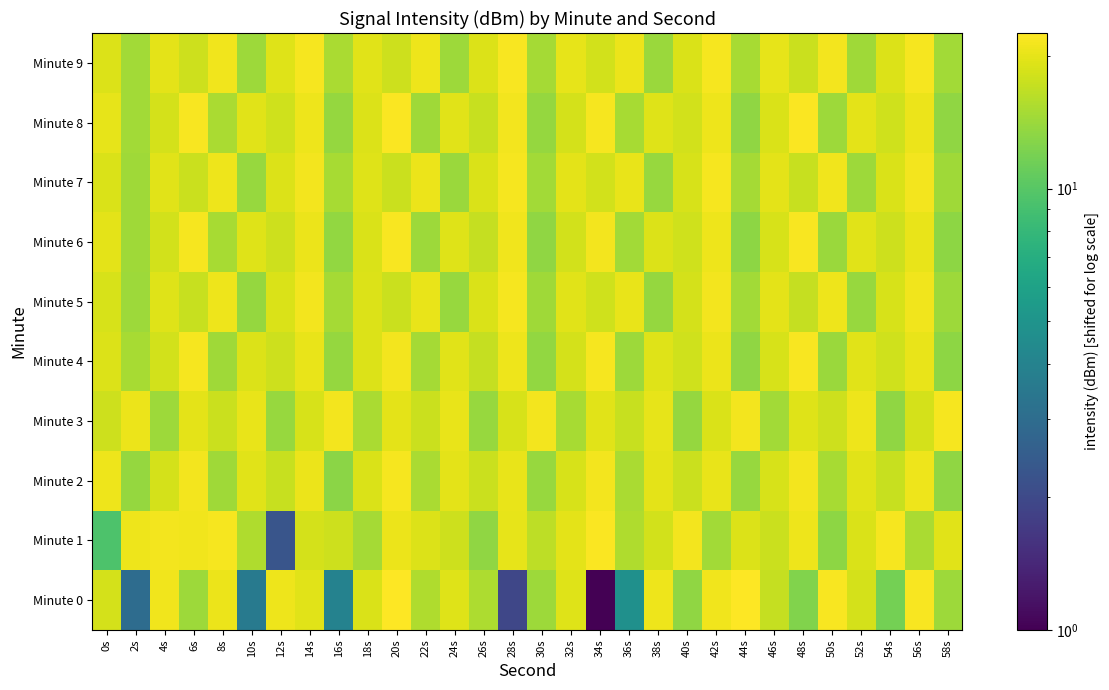

How many distinct data groups are displayed?

10